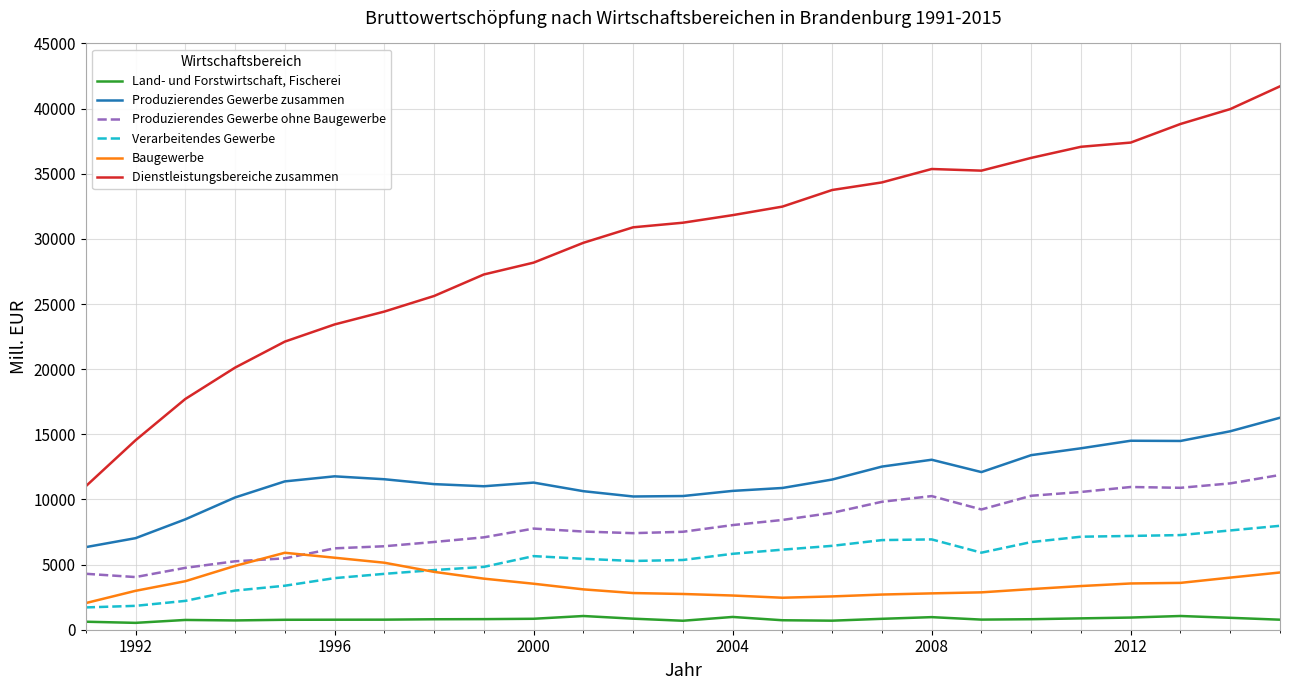

What is the maximum value for Produzierendes Gewerbe zusammen?

16270.7